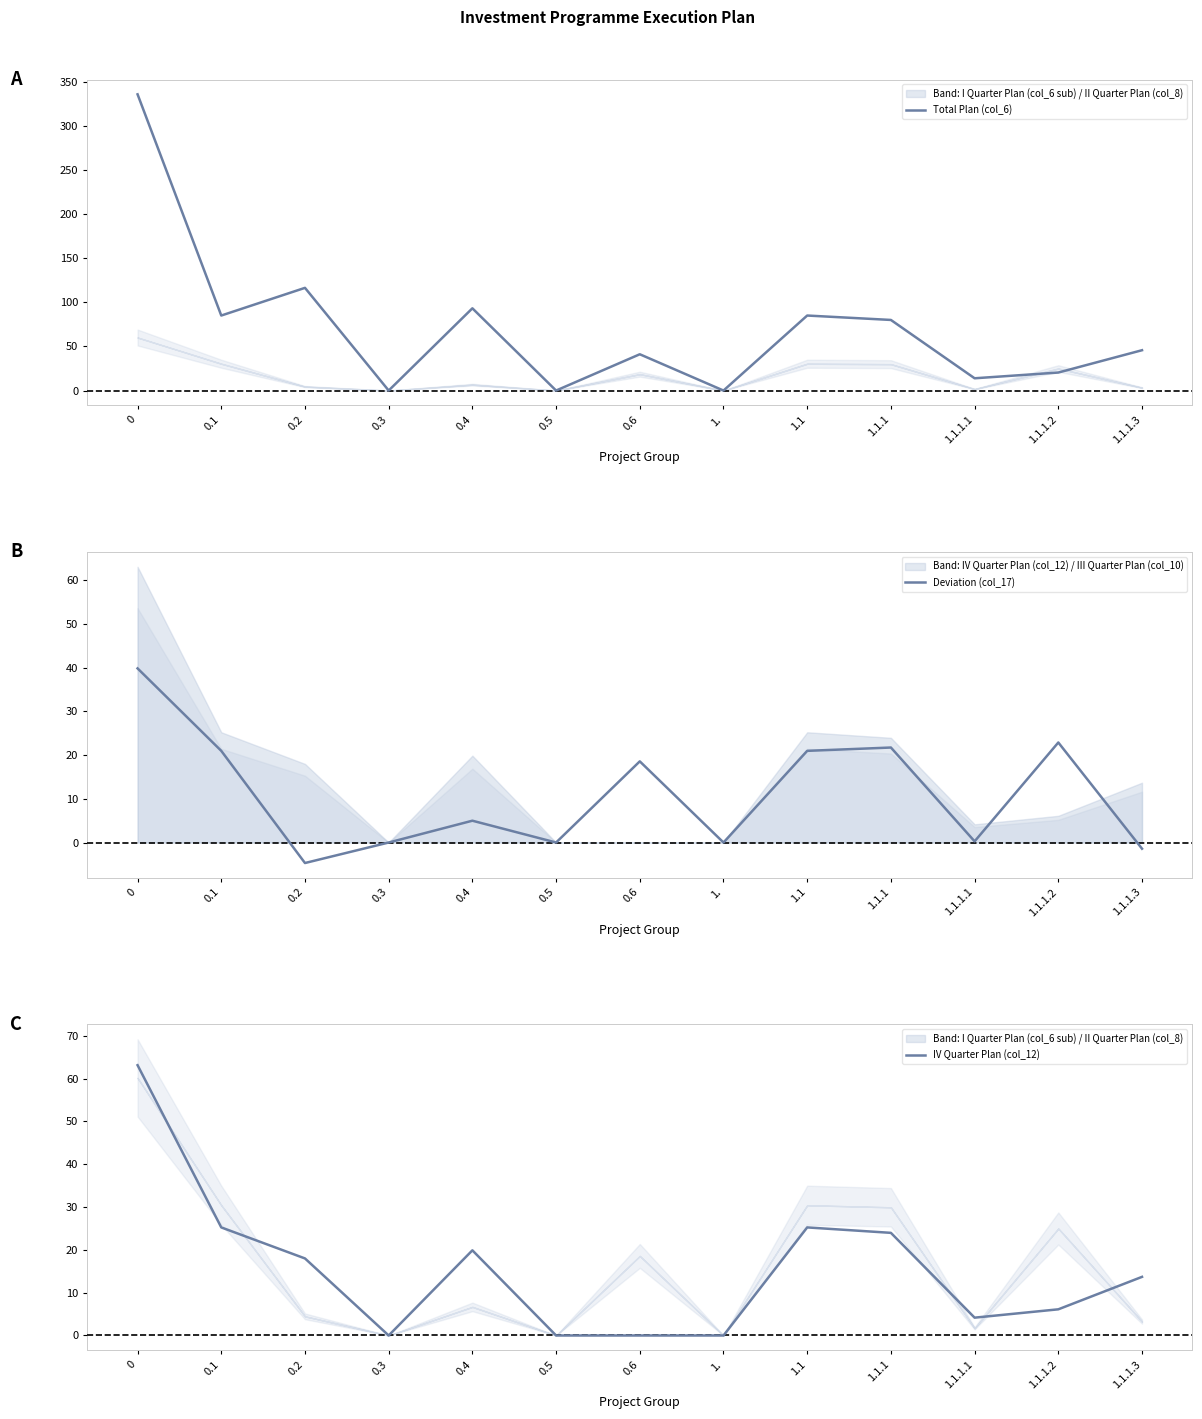

How many lines are shown in the chart?

3